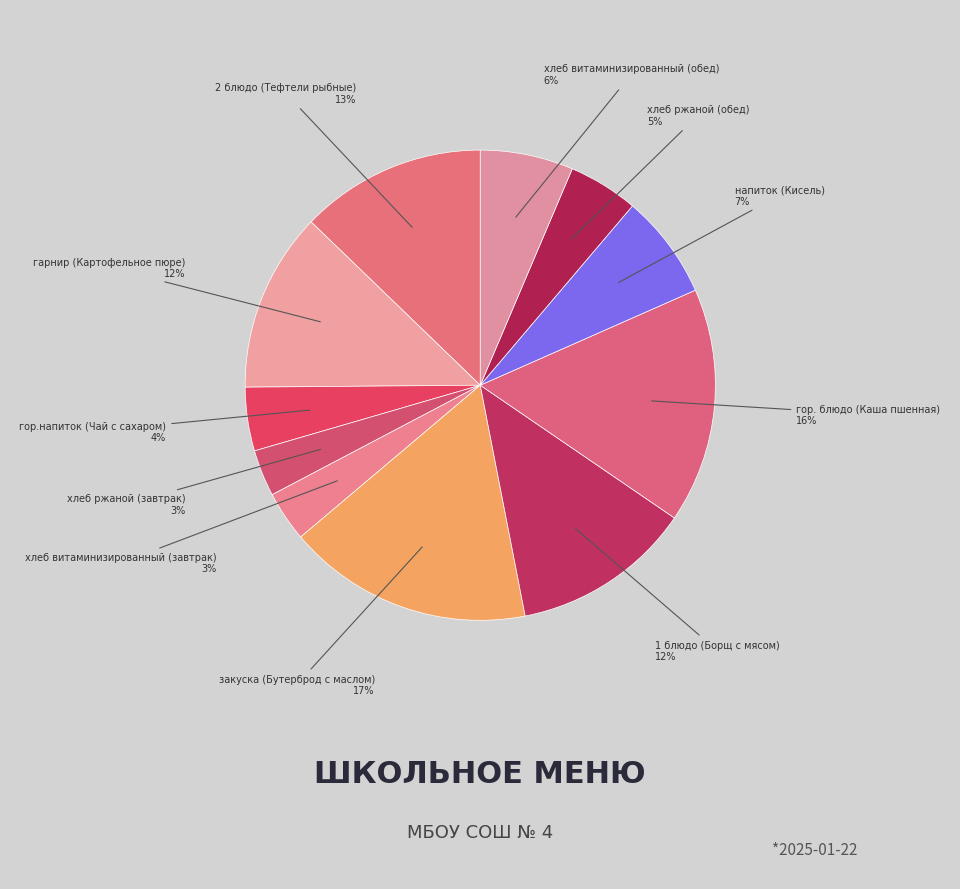

How many segments does this pie chart have?

11